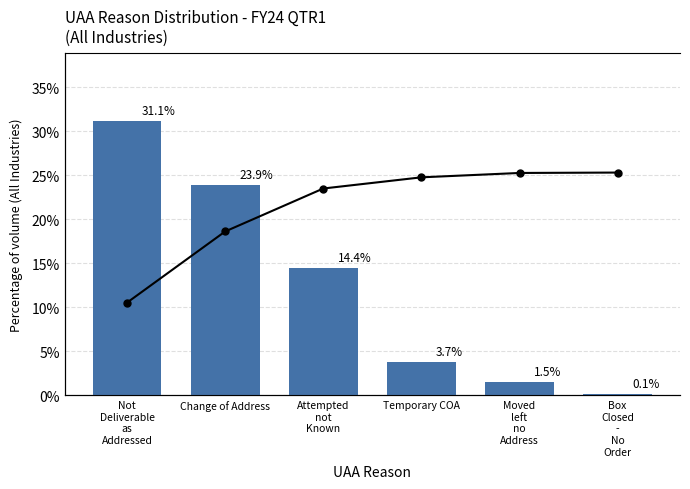

How many groups of bars are there?

6